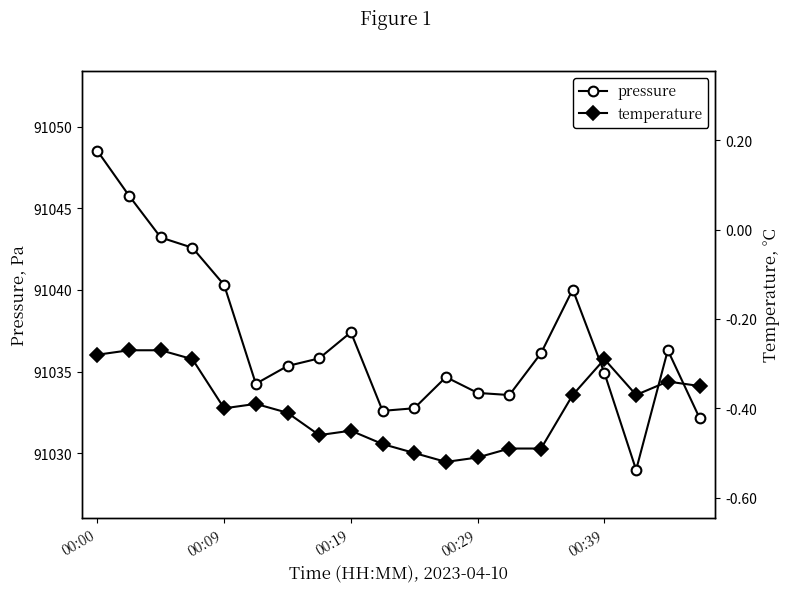

What is the highest value of the pressure series?

91048.5